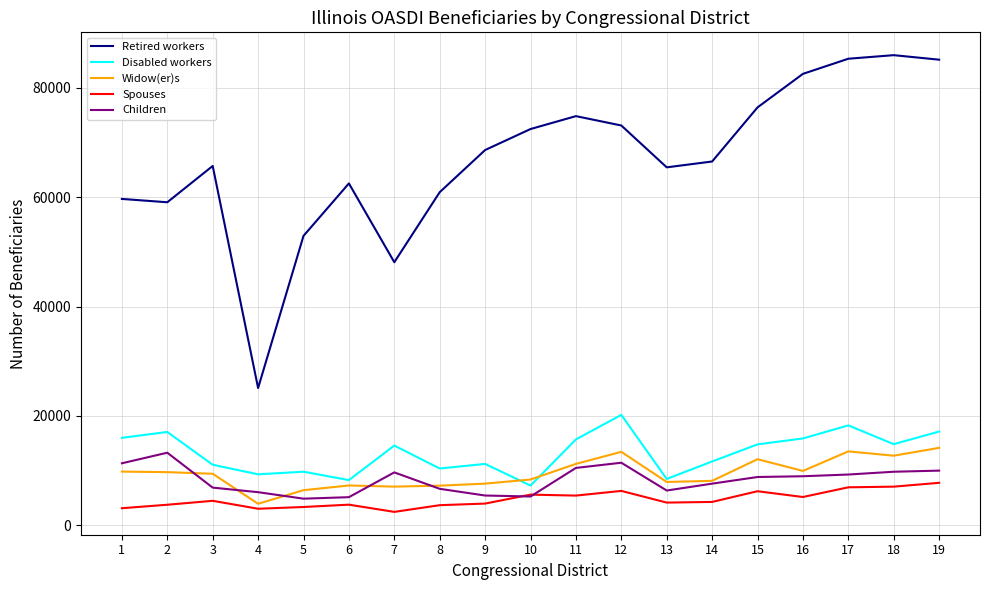

What is the spread (max minus min) of values at 3?

61272